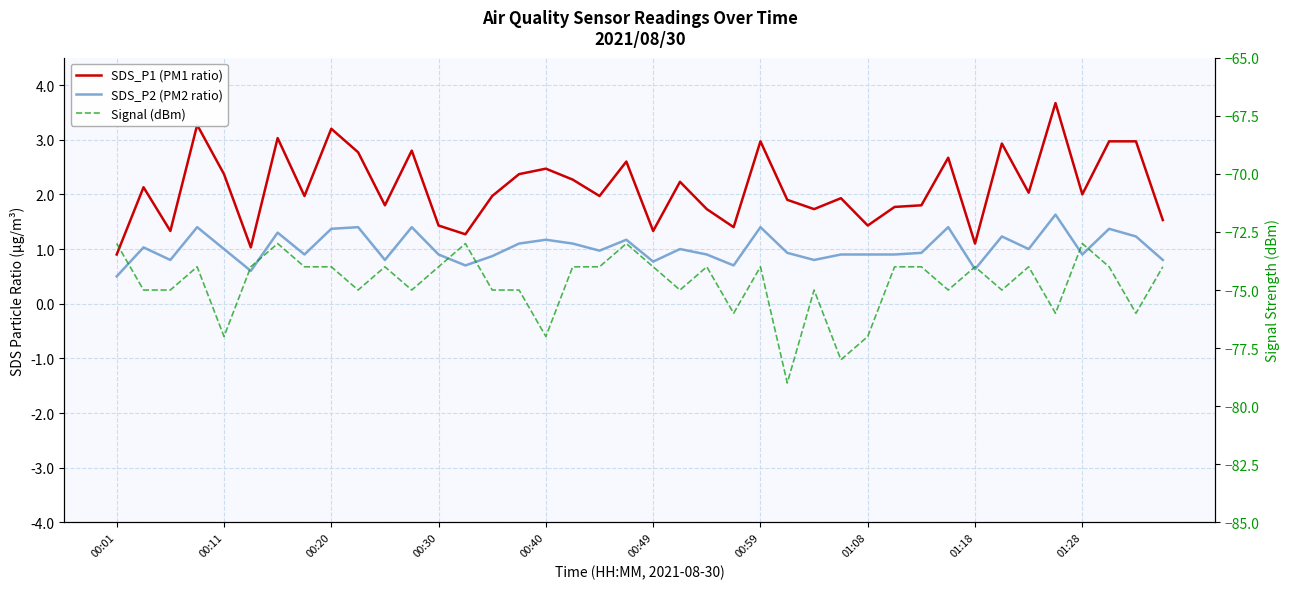

Count the number of categories in the chart.

40